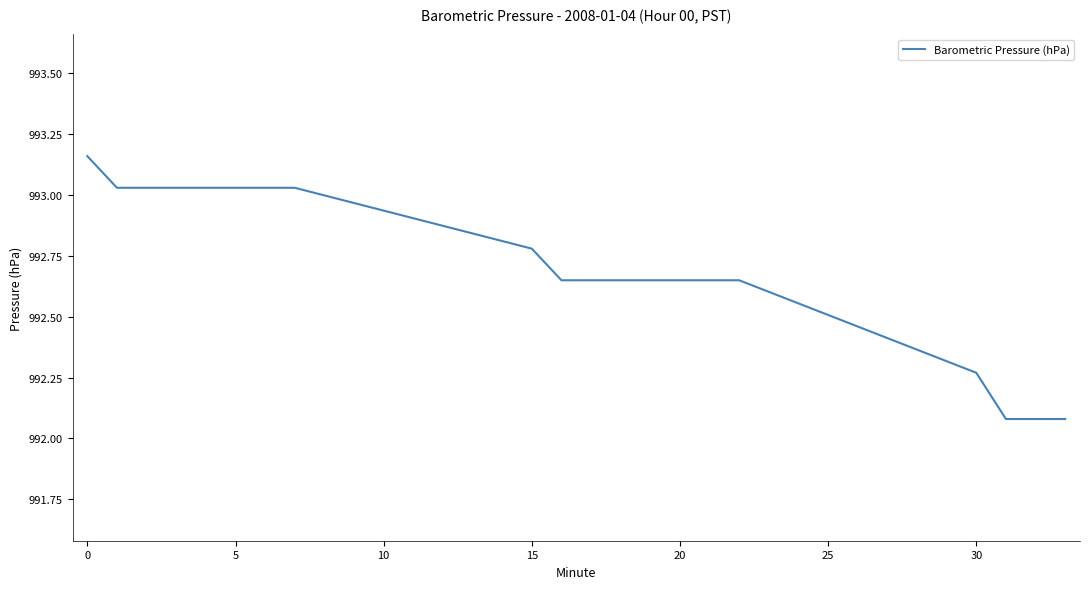

What is the smallest value displayed?

992.1